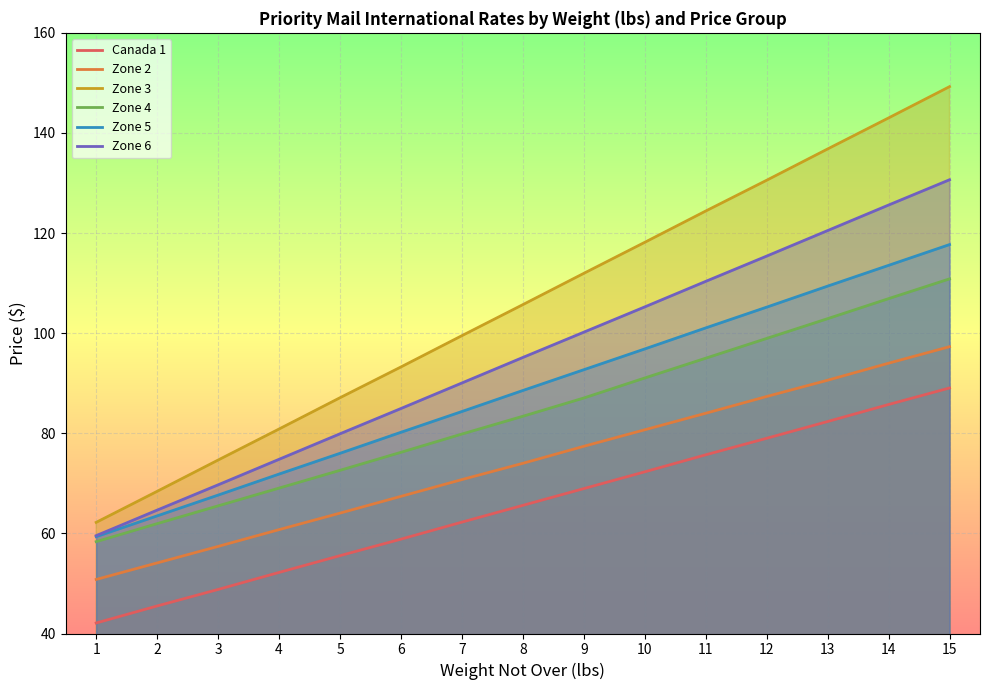

Reading left to right, list all the values displayed in this chart.

Canada 1: 42.1	45.5	48.8	52.2	55.5	58.9	62.2	65.6	69.0	72.3	75.7	79.0	82.3	85.8	89.0
Zone 2: 50.8	54.1	57.4	60.8	64.0	67.4	70.8	74.0	77.4	80.7	84.0	87.3	90.6	94.0	97.3
Zone 3: 62.2	68.4	74.7	80.8	87.1	93.2	99.5	105.7	112.0	118.2	124.4	130.6	136.8	143.0	149.2
Zone 4: 58.4	62.0	65.5	69.0	72.6	76.2	79.8	83.4	87.0	91.0	95.0	99.0	102.9	106.9	110.8
Zone 5: 59.4	63.5	67.7	71.8	76.0	80.2	84.3	88.5	92.7	96.8	101.0	105.2	109.4	113.5	117.7
Zone 6: 59.5	64.7	69.7	74.8	79.9	85.0	90.0	95.2	100.2	105.2	110.3	115.4	120.5	125.6	130.7